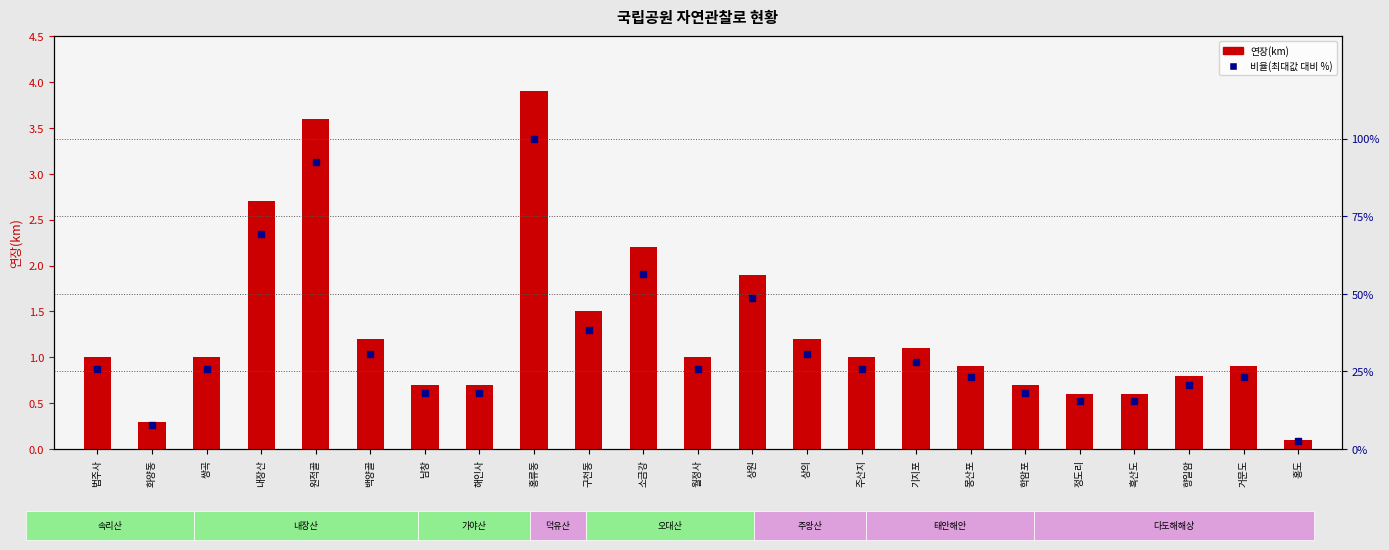

Is the value of 연장(km) at 거문도 greater than the value of 비율(최대값 대비 %) at 홍류동?

No